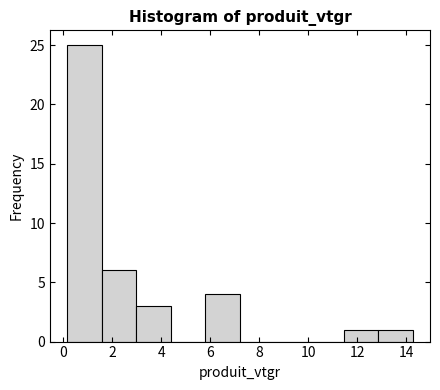

Reading left to right, transcribe this chart: for each bar, give the range it covers on the x-axis and its height. Neither the bar edges nor the heights are printed on the chart, so give them approximately, as read against the axes.

0.2 to 1.6: 25
1.6 to 3.0: 6
3.0 to 4.4: 3
4.4 to 5.8: 0
5.8 to 7.2: 4
7.2 to 8.6: 0
8.6 to 10.0: 0
10.0 to 11.4: 0
11.4 to 12.8: 1
12.8 to 14.2: 1